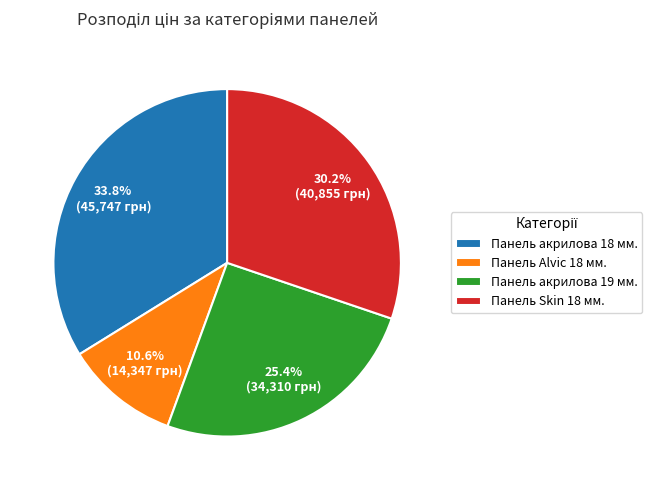

Rank the categories by value from lowest to highest.

Панель Alvic 18 мм., Панель акрилова 19 мм., Панель Skin 18 мм., Панель акрилова 18 мм.